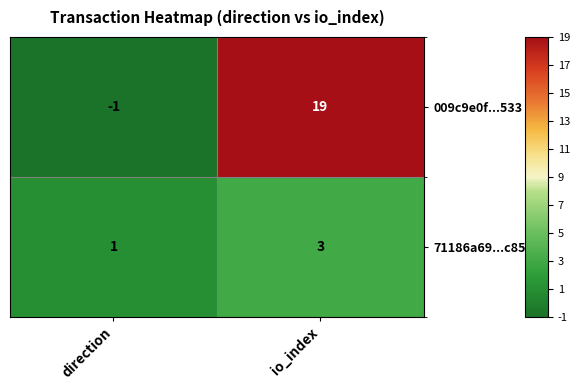

The 009c9e0f...533 series shows 19 at io_index. True or false?

True